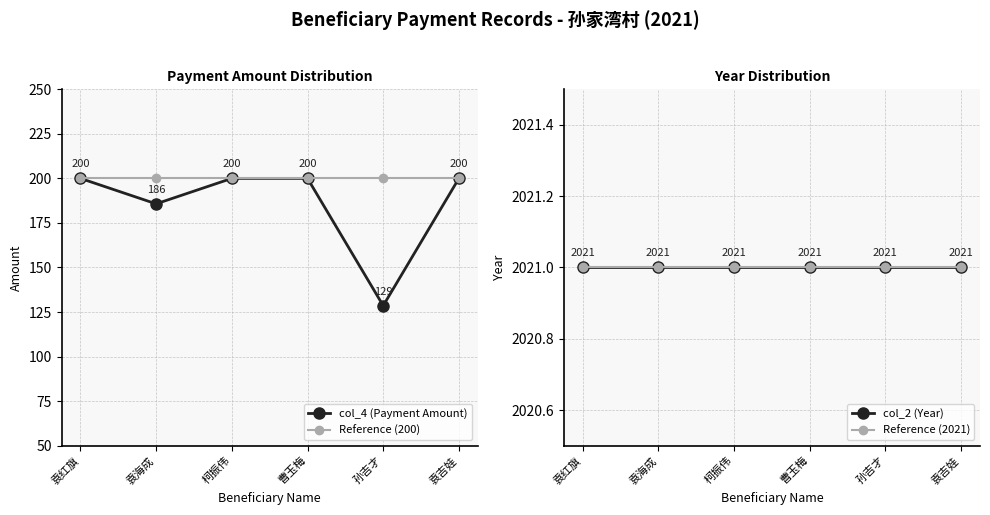

How many categories are shown in the chart?

6